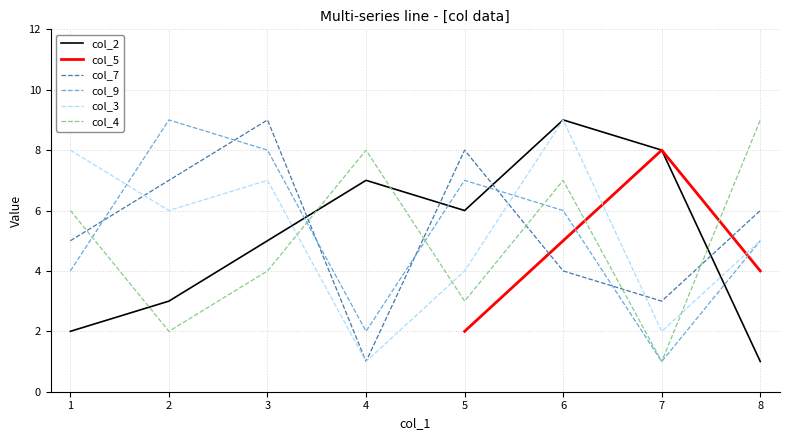

What is the value of the col_7 point at the 4th from the left?

1